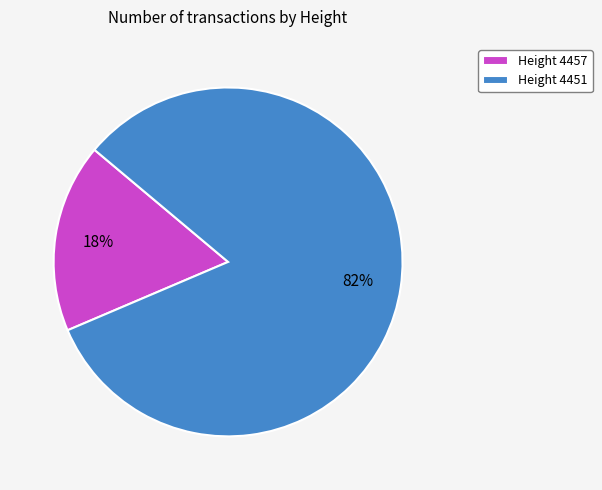

Do Height 4457 and Height 4451 together represent more than half of the pie?

Yes